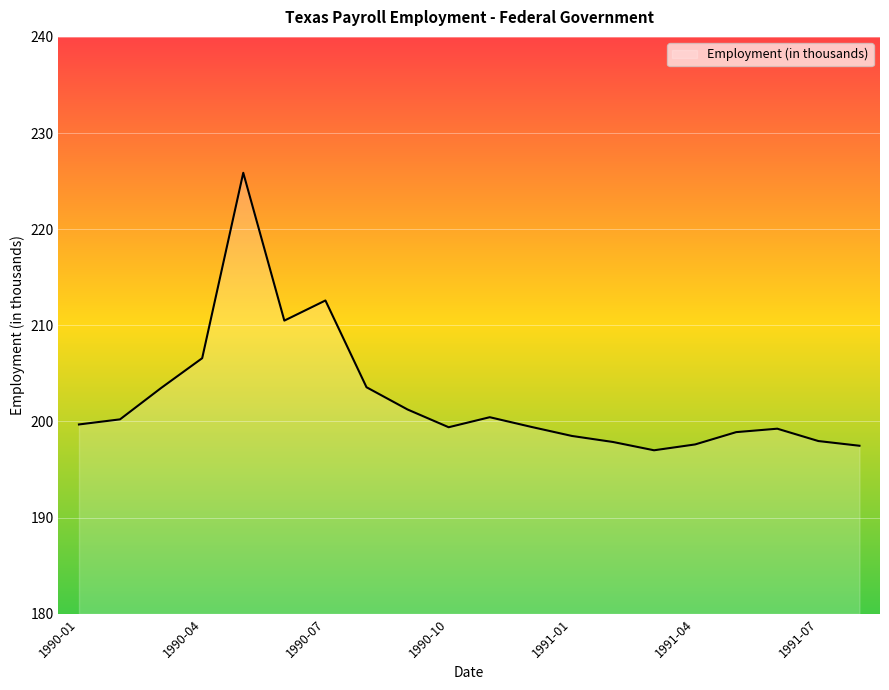

True or false: there are more than 2 points higher than both neighbors.

True